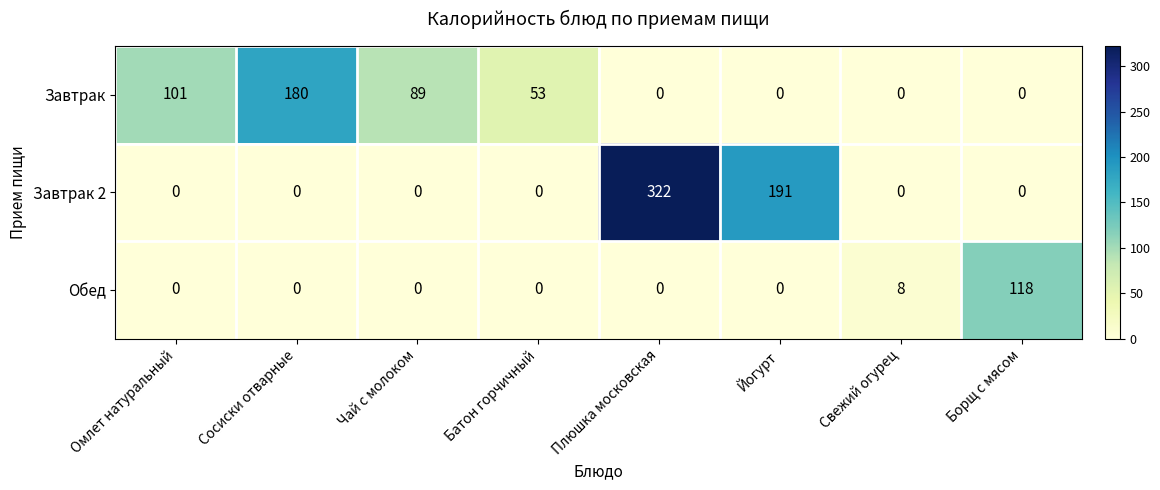

What is the difference between the maximum and minimum values in the Завтрак 2 series?

322